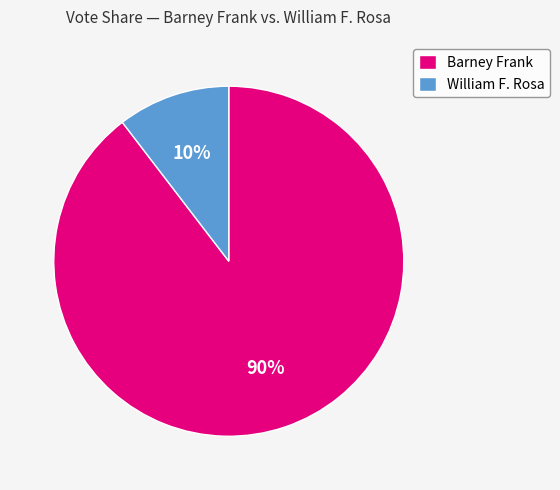

Is the sum of William F. Rosa and Barney Frank greater than half?

Yes